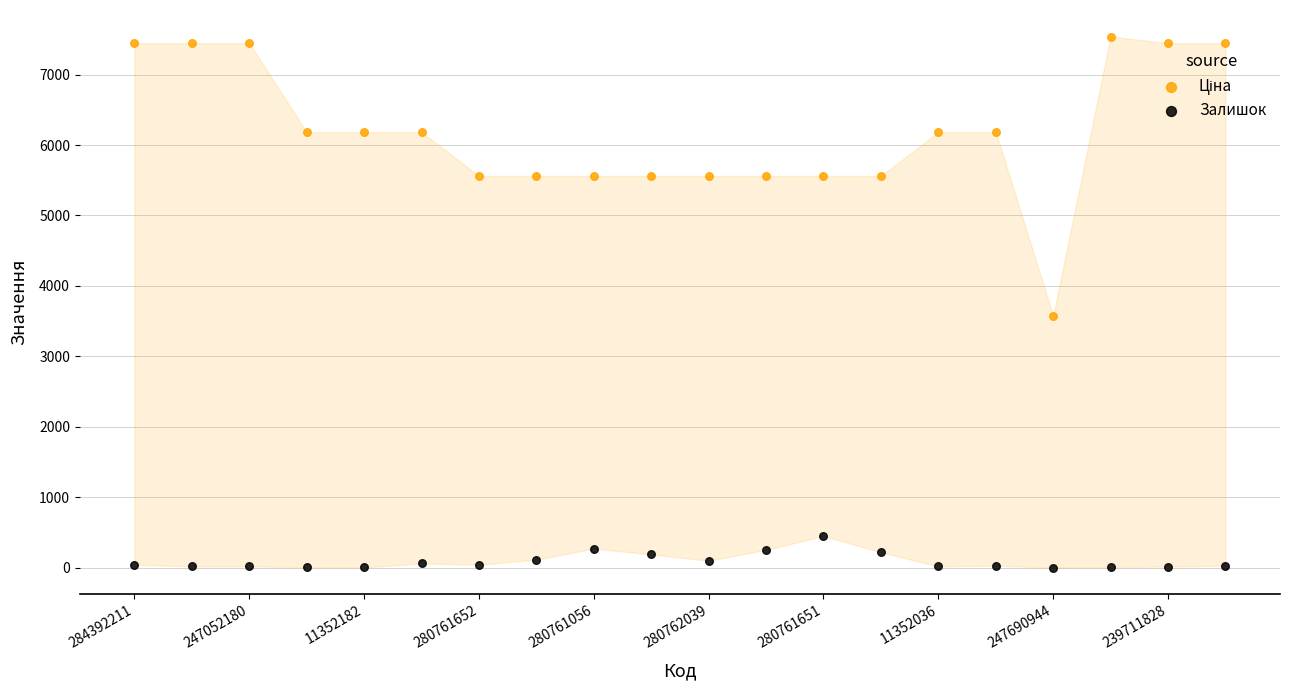

Across all series, what Y value is closest to 3770?

3573.6